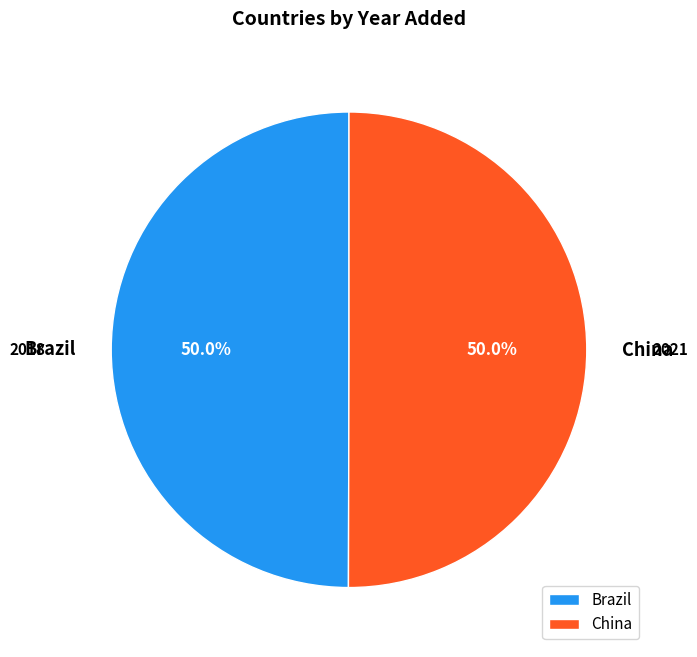

To the nearest percent, what percentage of the pie is China?

50%